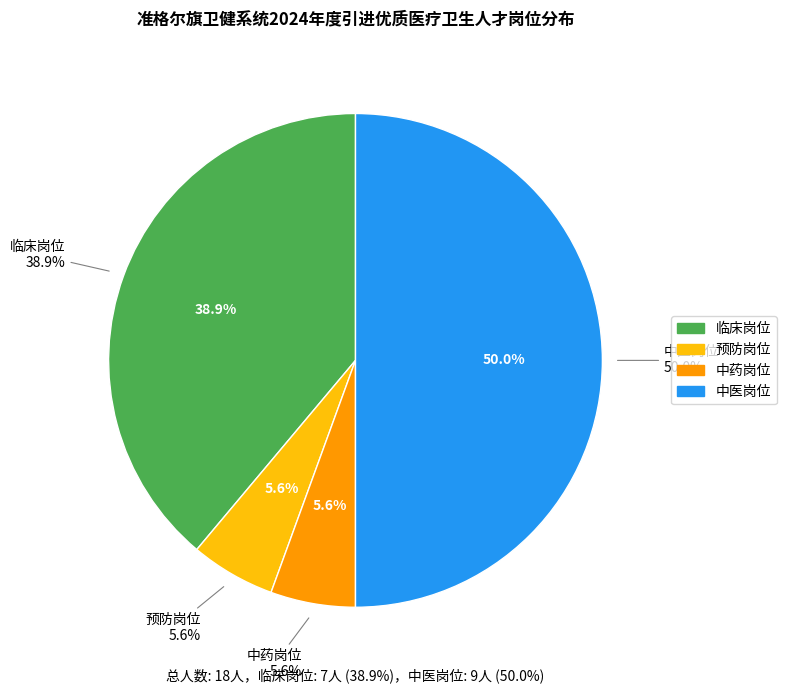

What percentage is the 中药岗位 slice, to the nearest percent?

6%